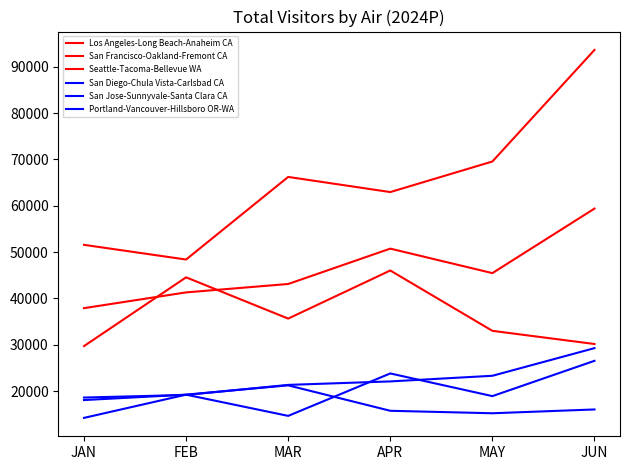

What position from the right is JUN?

1